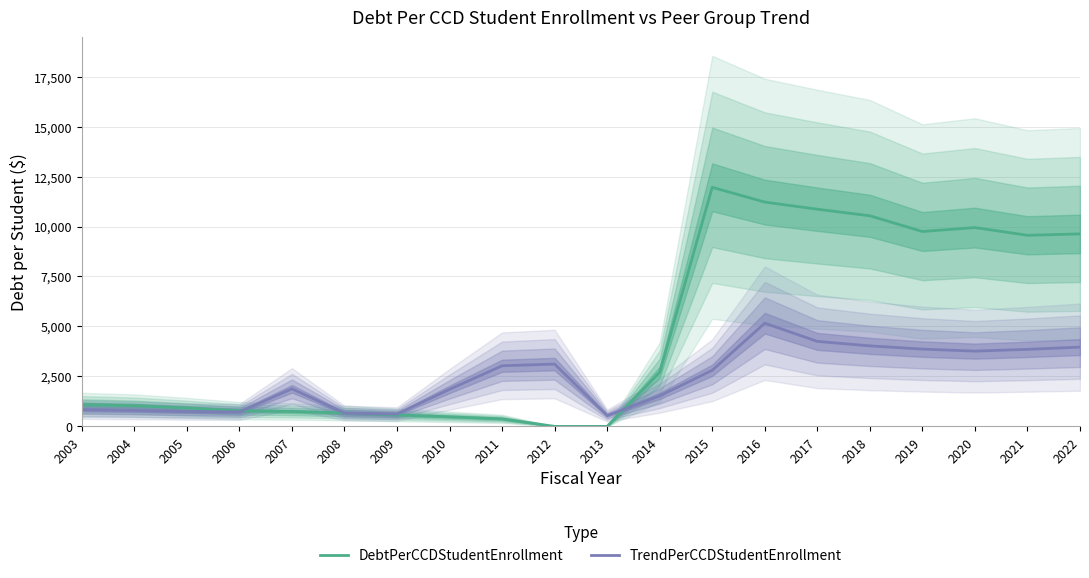

The value of DebtPerCCDStudentEnrollment at 2004 is 1032.9. True or false?

True